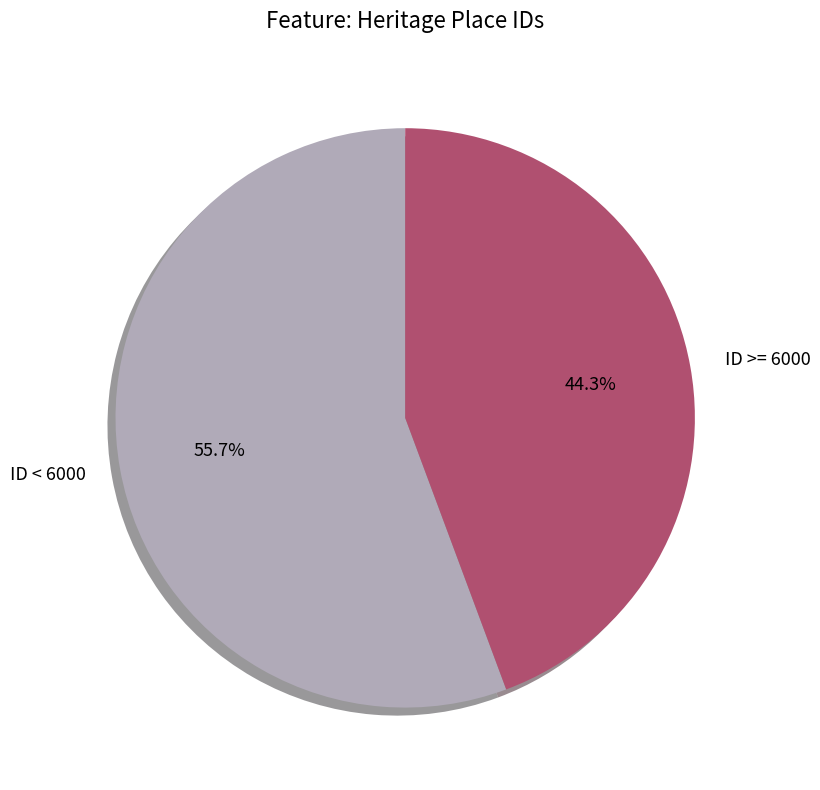

Does any single category account for the majority?

Yes